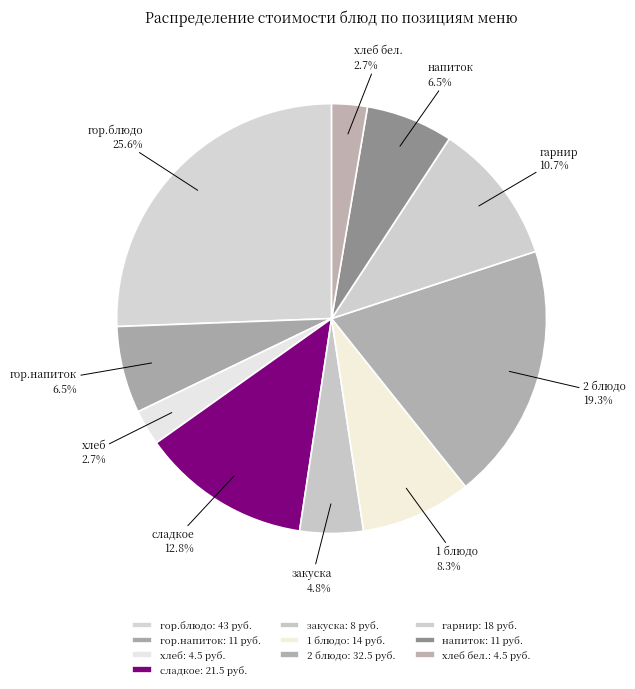

Count the number of slices in the pie.

10